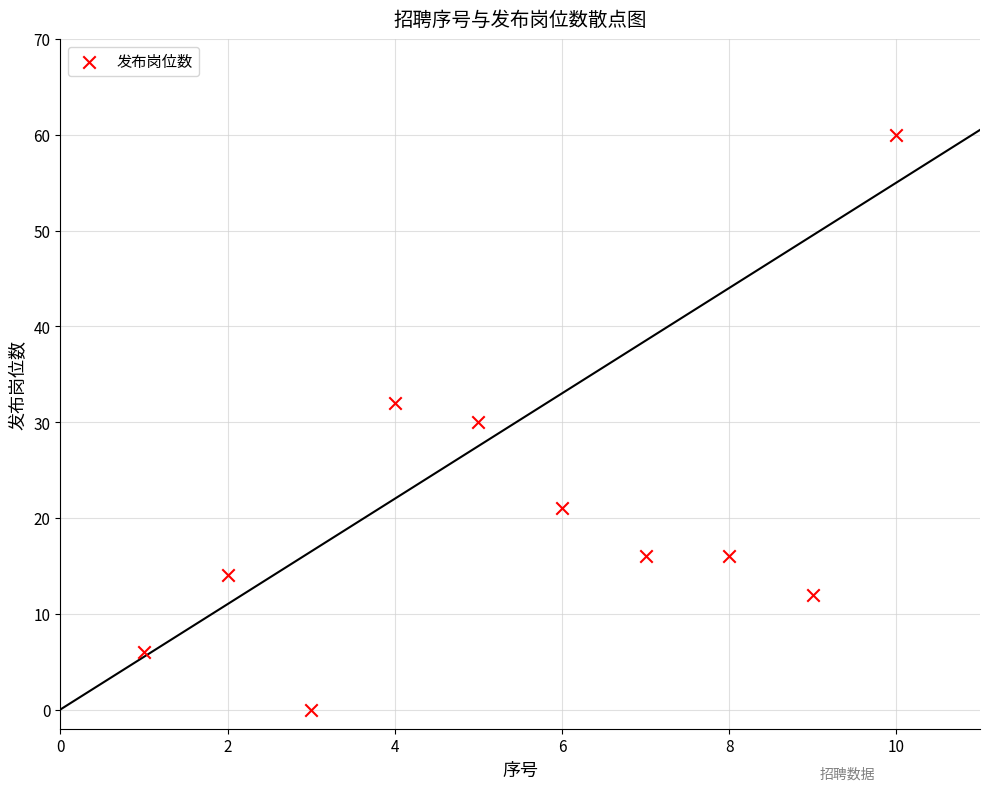

What is the range of Y values (max minus min)?

60